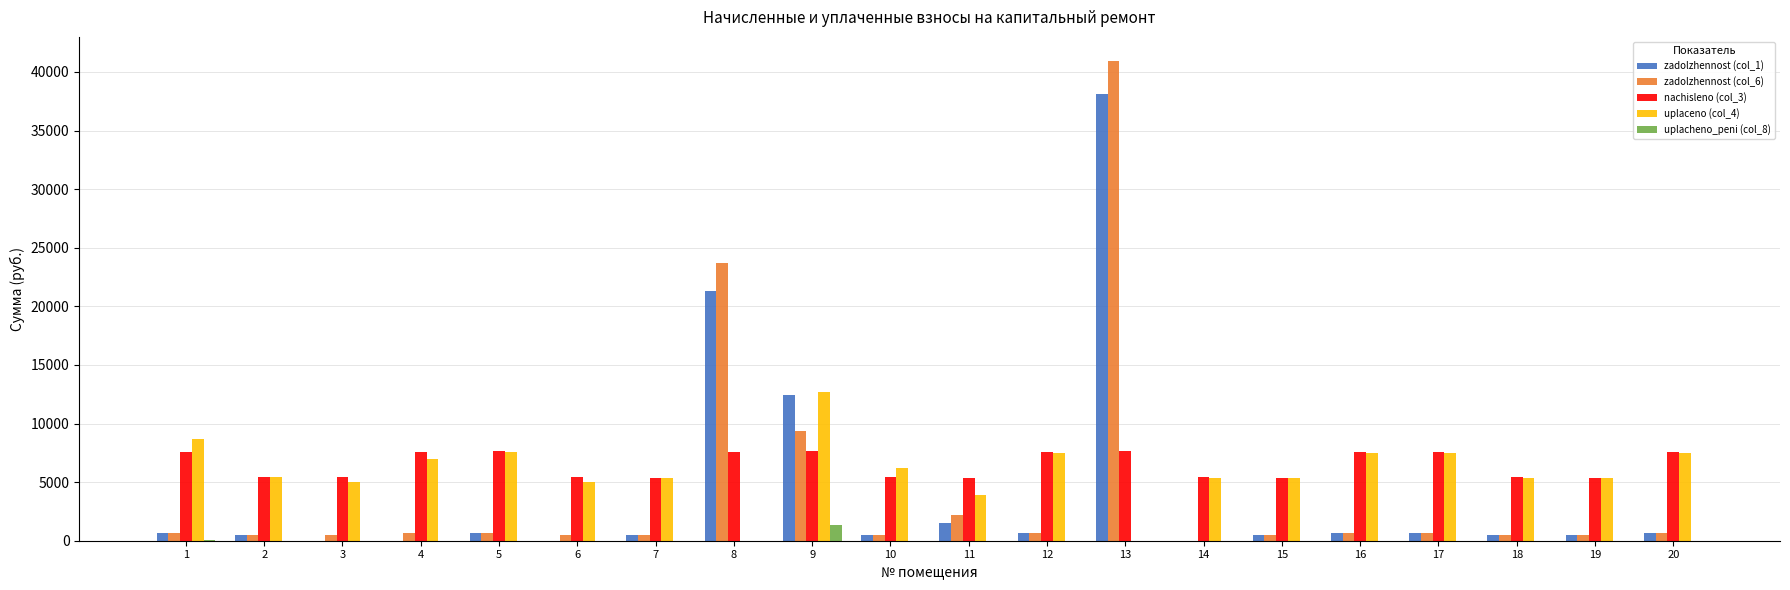

Which series has the largest total across all categories?

nachisleno (col_3)